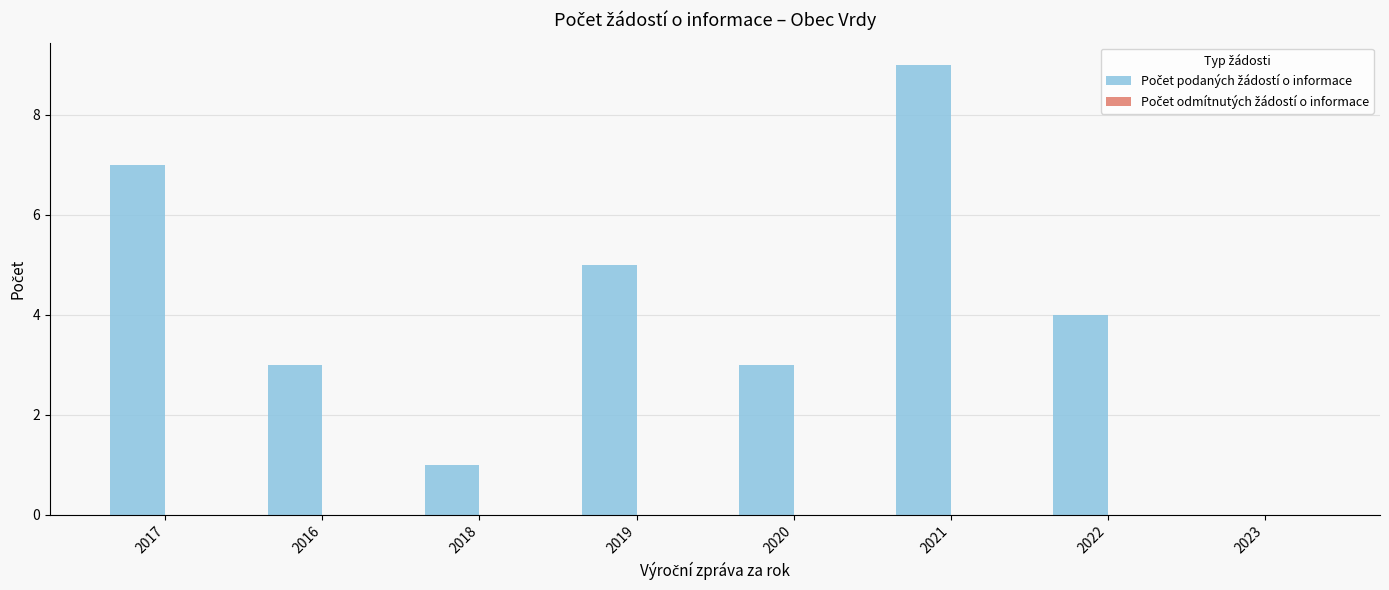

What value does the data have at 2019?

5